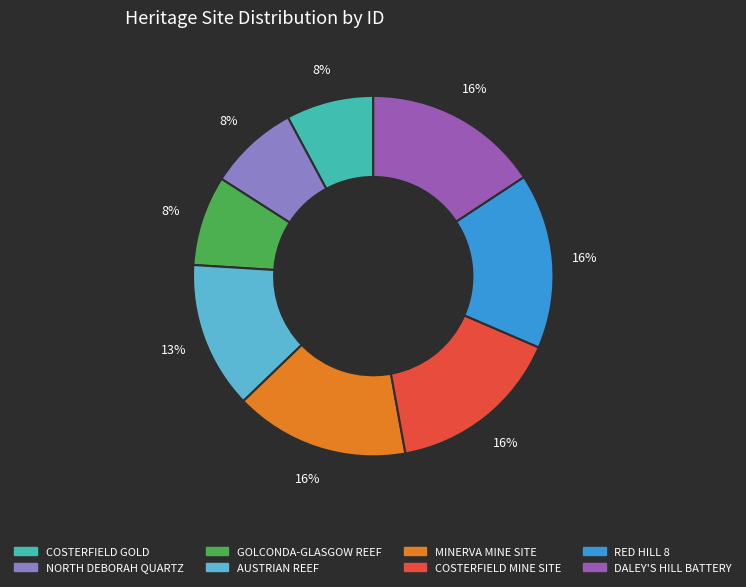

To the nearest percent, what is the difference between the largest and smallest slice percentages?

8%